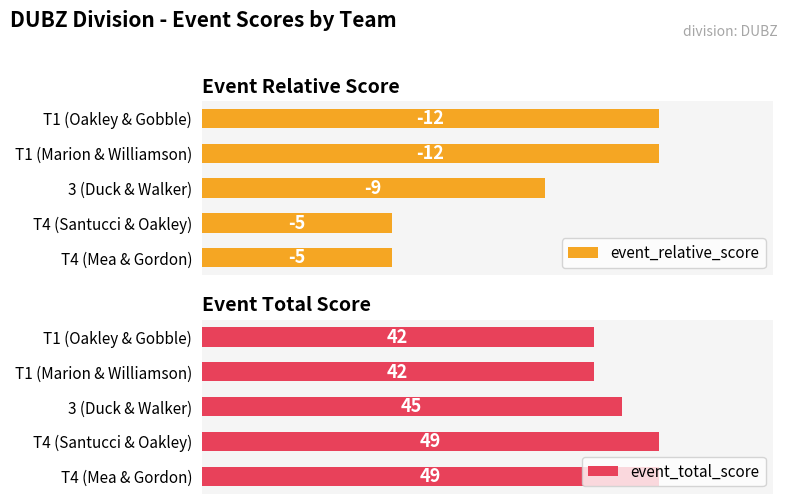

What are all the series names shown in the legend?

event_relative_score, event_total_score